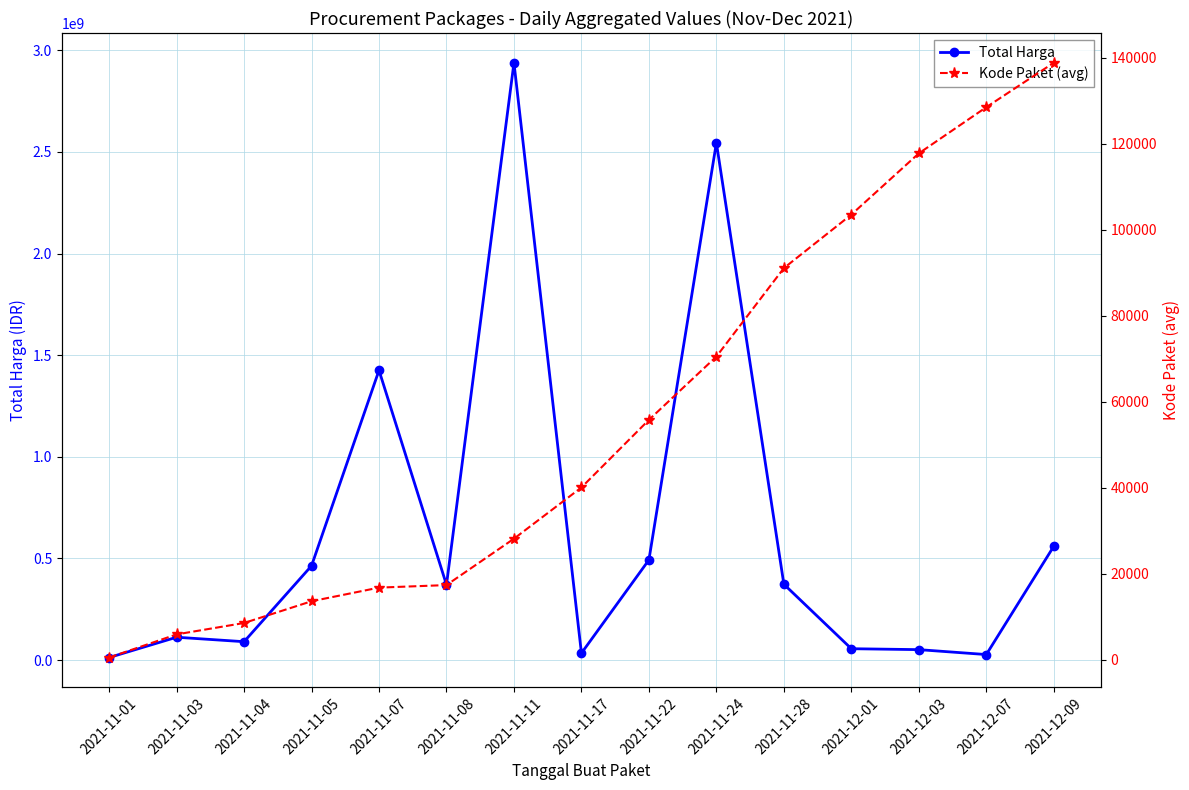

Reading right to left, what are all the values shown in this chart?

Total Harga: 559971000	27412000	51601000	56152800	373404000	2545327200	493000000	34292000	2938963240	370516800	1425867900	464002100	90672075	112661270	12787500
Kode Paket (avg): 138847	128516	117783	103541	91101	70542	55826	40112	28195	17411	16823	13652	8598	5949	569